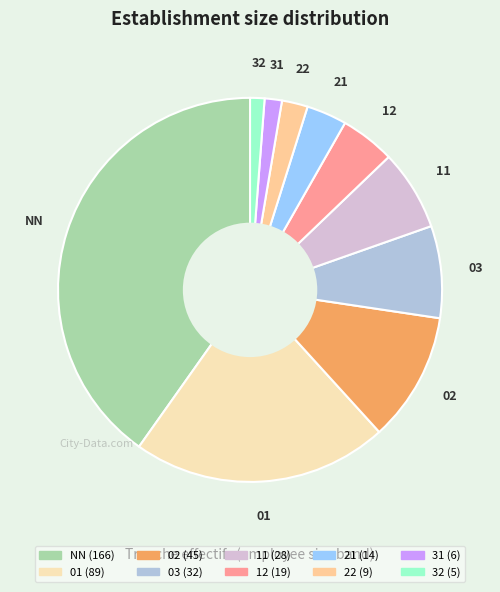

Which category has the biggest portion of the pie?

NN